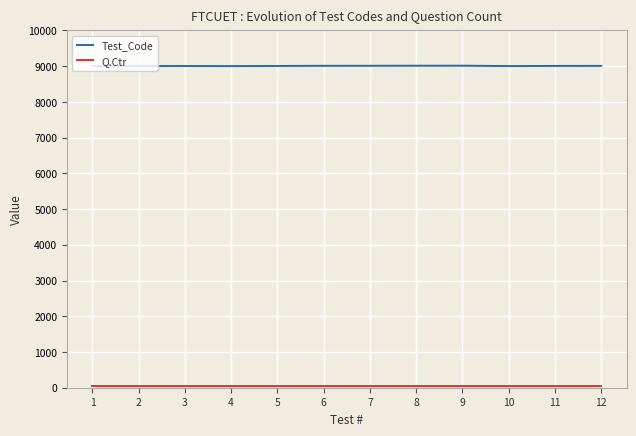

What is the minimum value for Test_Code?

9001